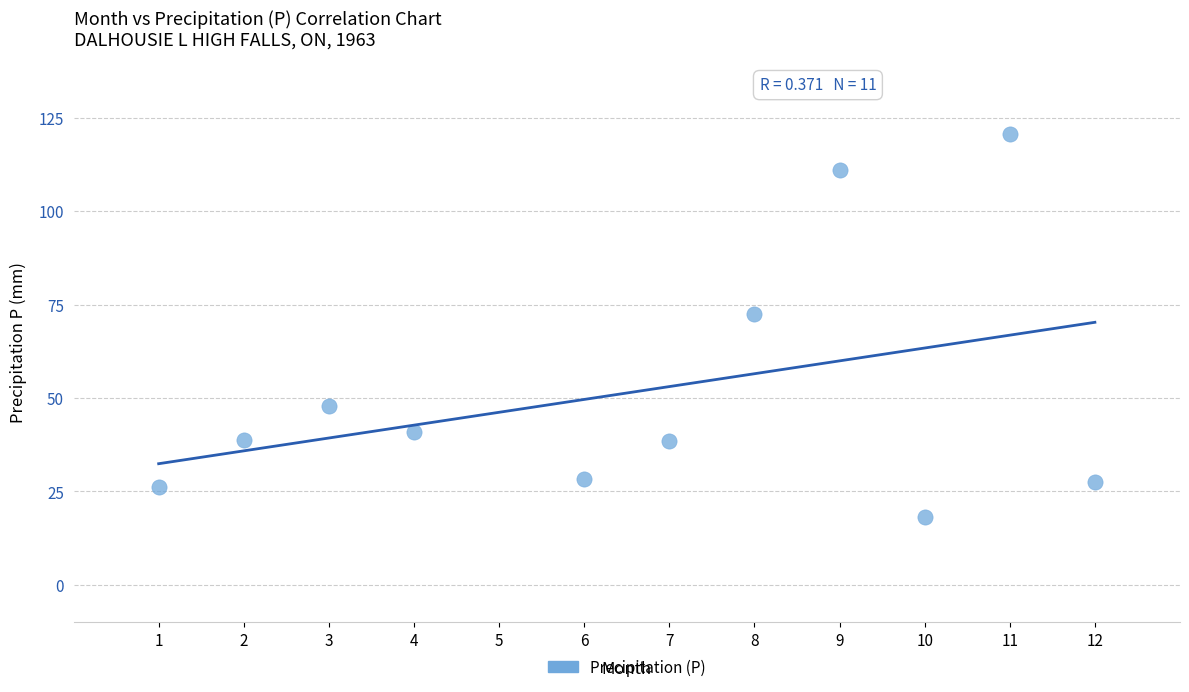

What is the average Y value?

51.8